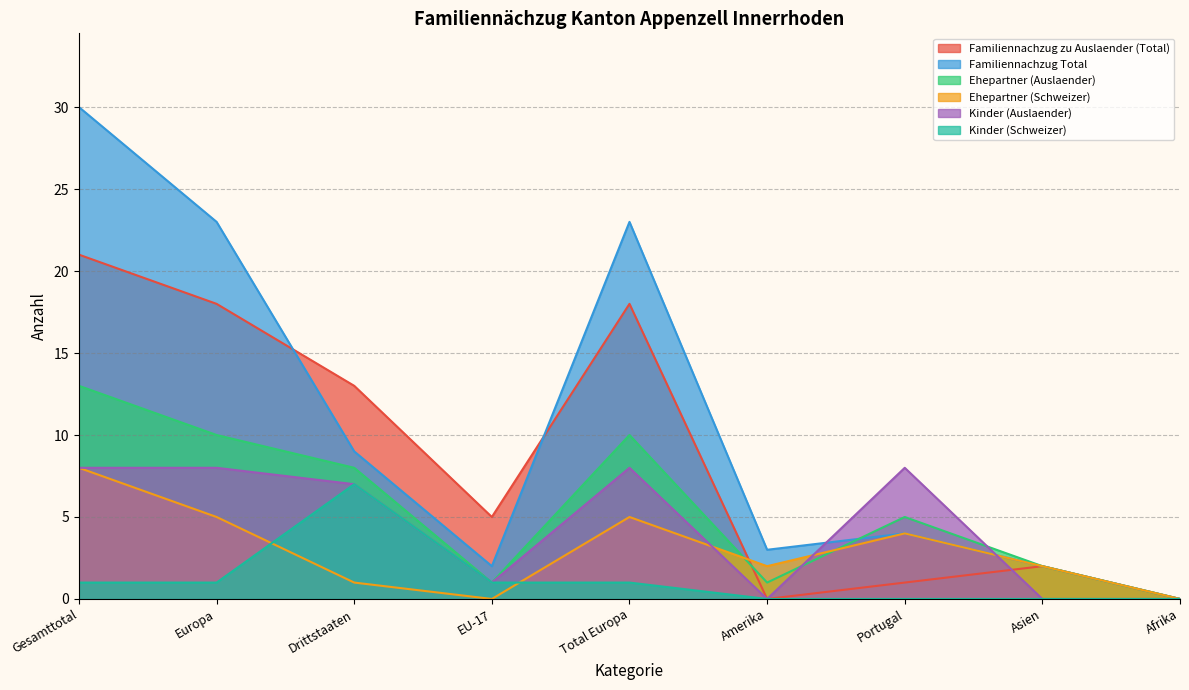

True or false: Kinder (Schweizer) has more than 1 interior local peaks.

False